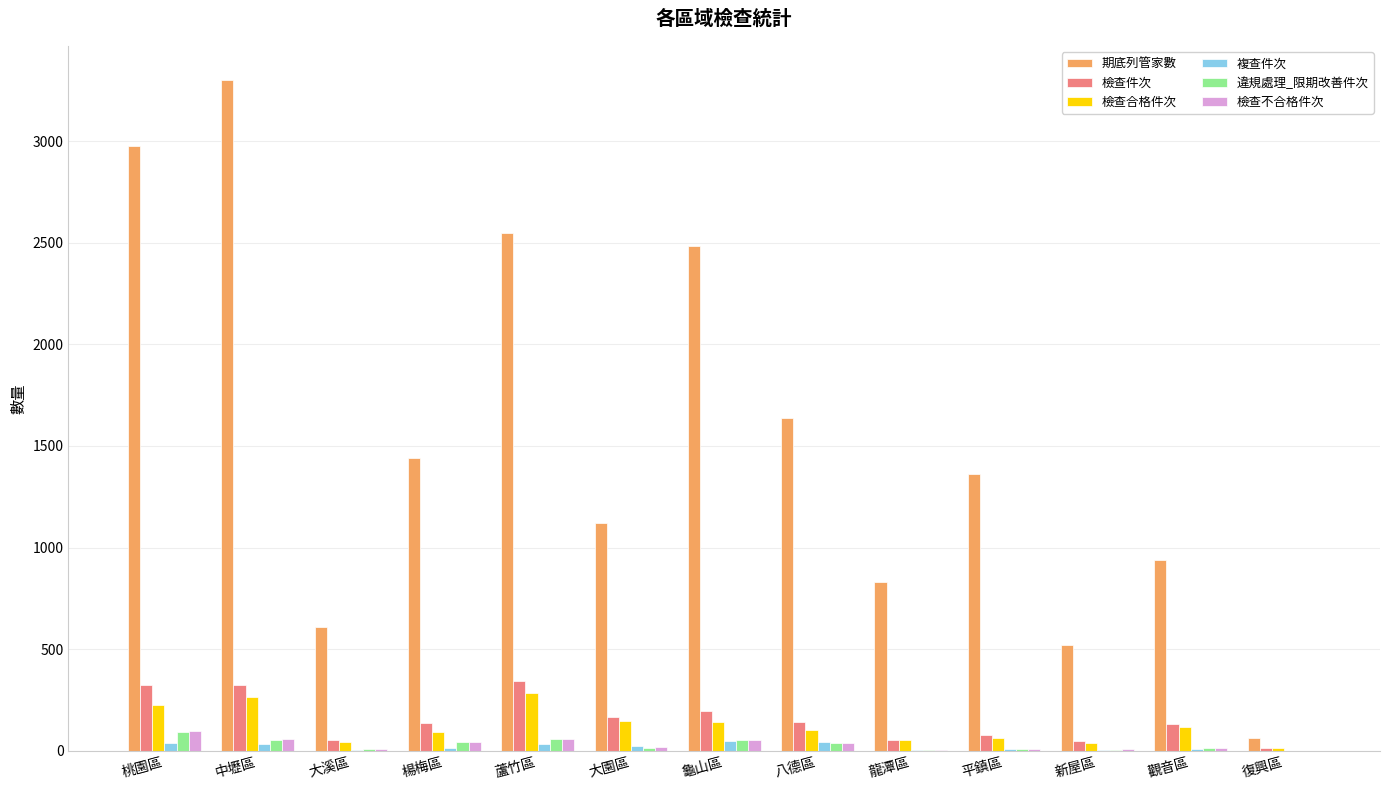

What is the spread (max minus min) of values at 新屋區?

516